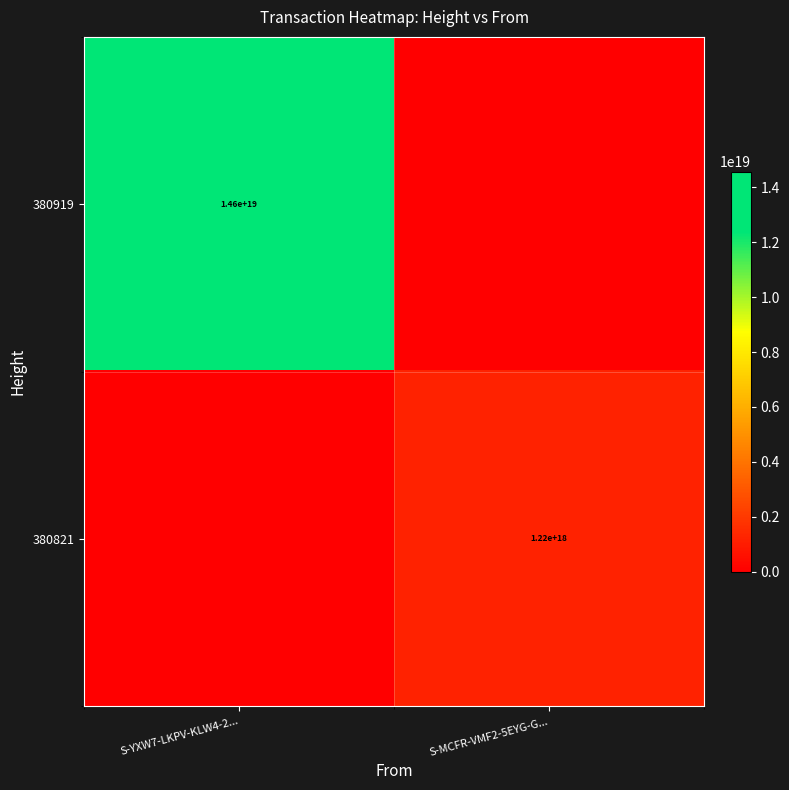

The value of 380919 at S-YXW7-LKPV-KLW4-2... is 14600000000000000000. True or false?

True